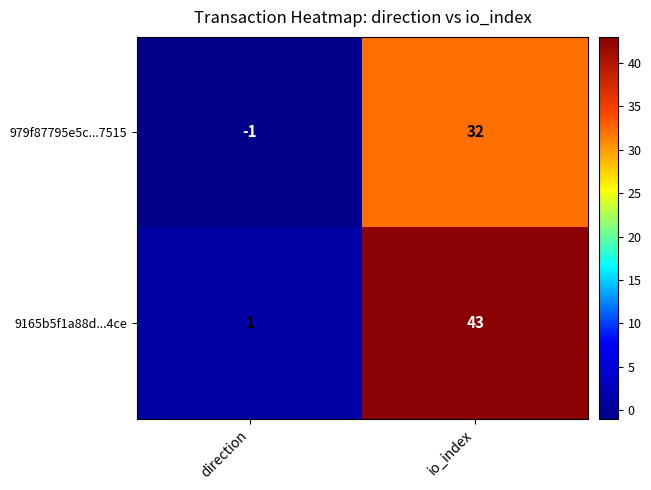

Count the number of data series in this chart.

2